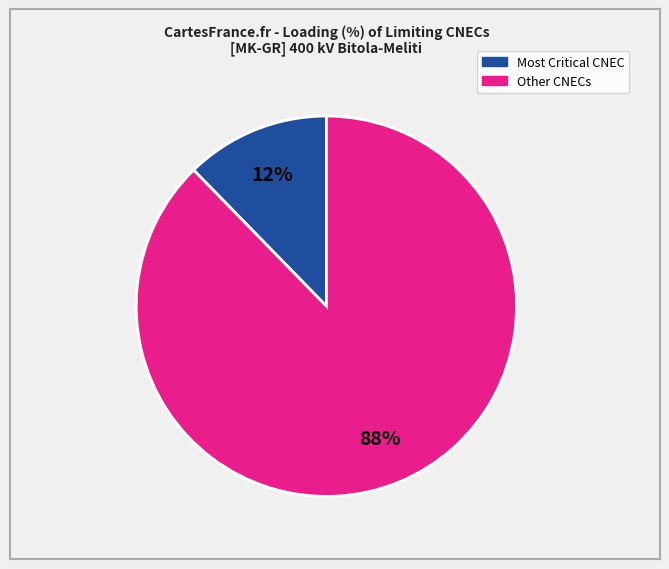

To the nearest percent, what is the average slice percentage?

50%